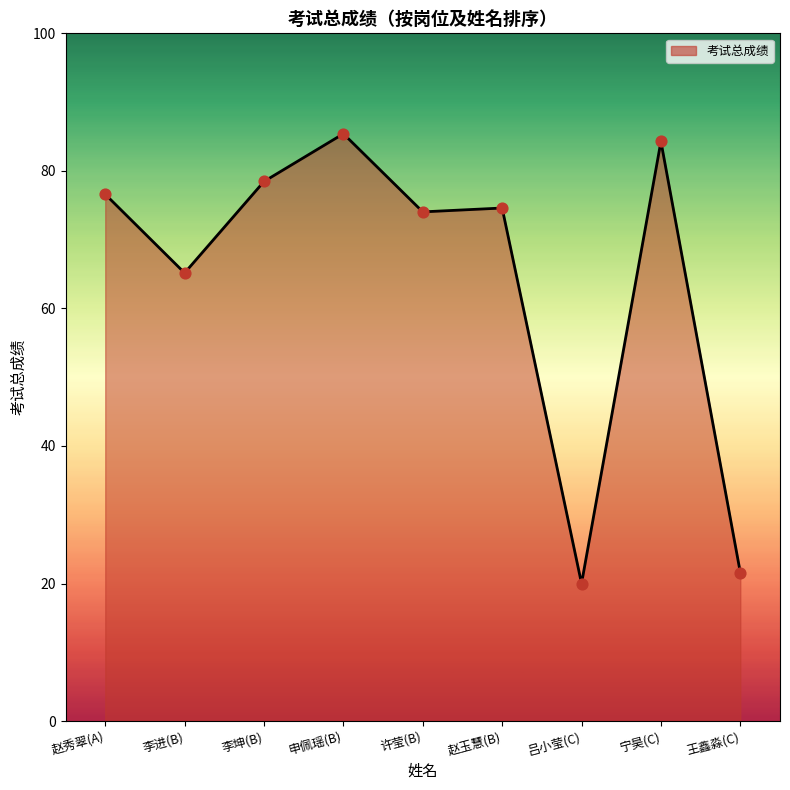

Which has a higher value, 赵秀翠(A) or 李坤(B)?

李坤(B)